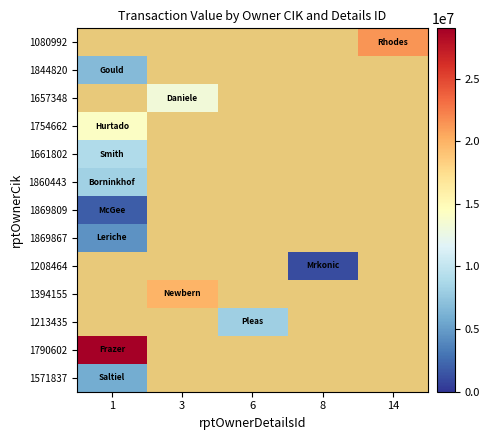

True or false: 1790602 has a value of 29007248.0 at 1.

True